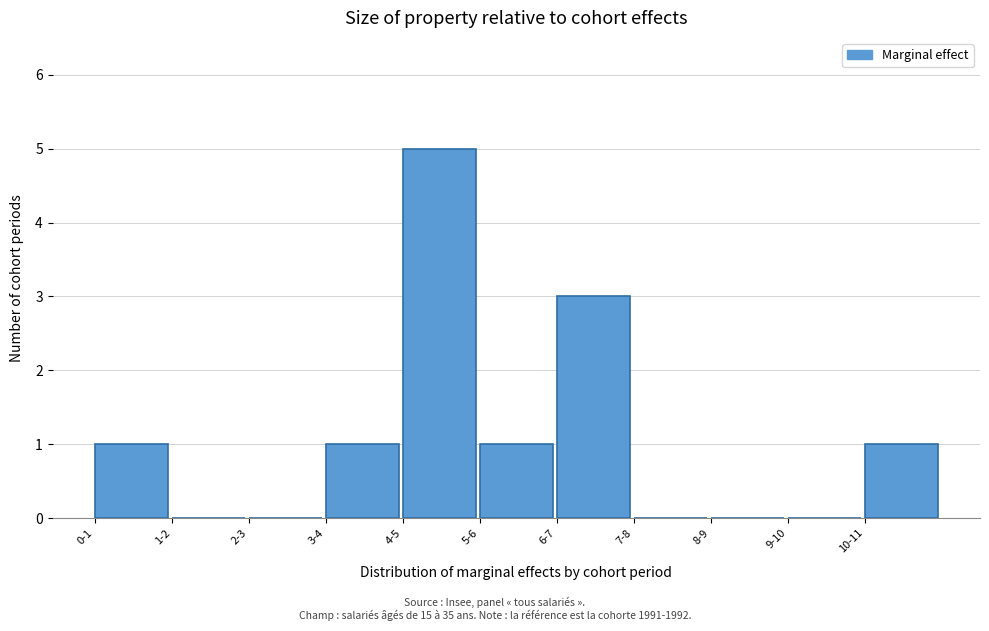

Reading left to right, extract all data points from this chart.

0-1=1	1-2=0	2-3=0	3-4=1	4-5=5	5-6=1	6-7=3	7-8=0	8-9=0	9-10=0	10-11=1